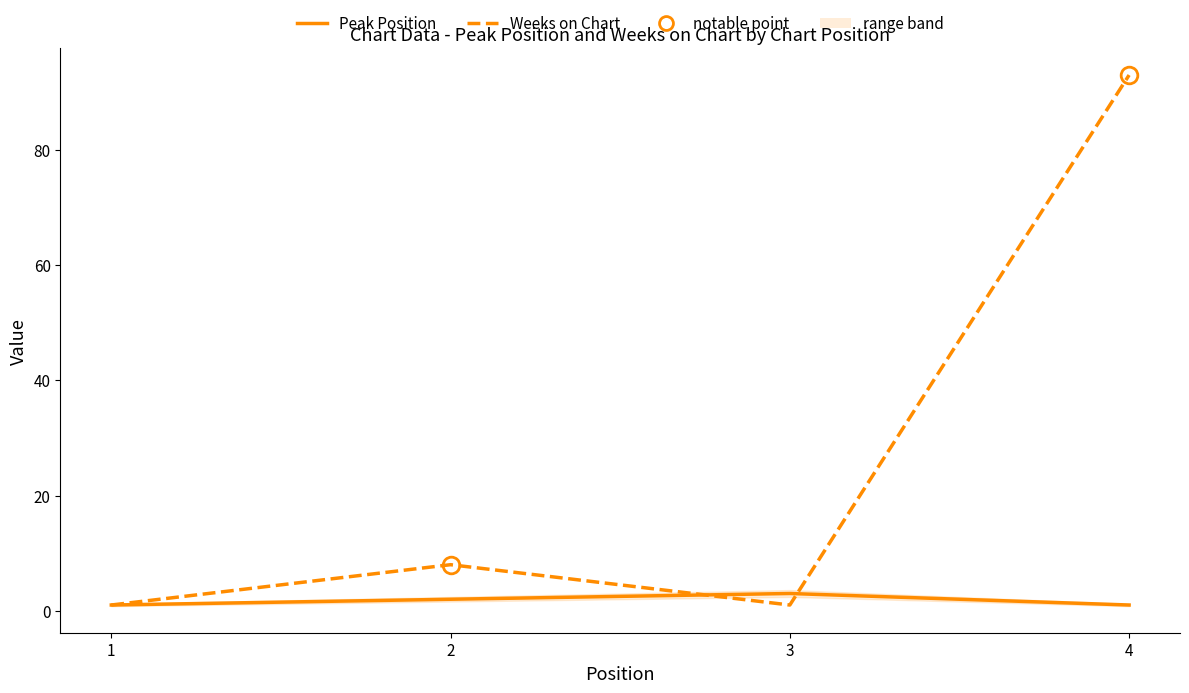

Which label corresponds to the smallest value in the chart?

1